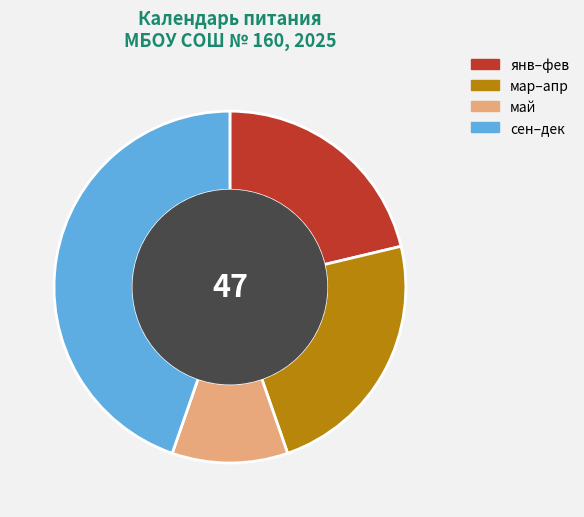

What is the ratio of the value at сен–дек to the value at май?

4.2